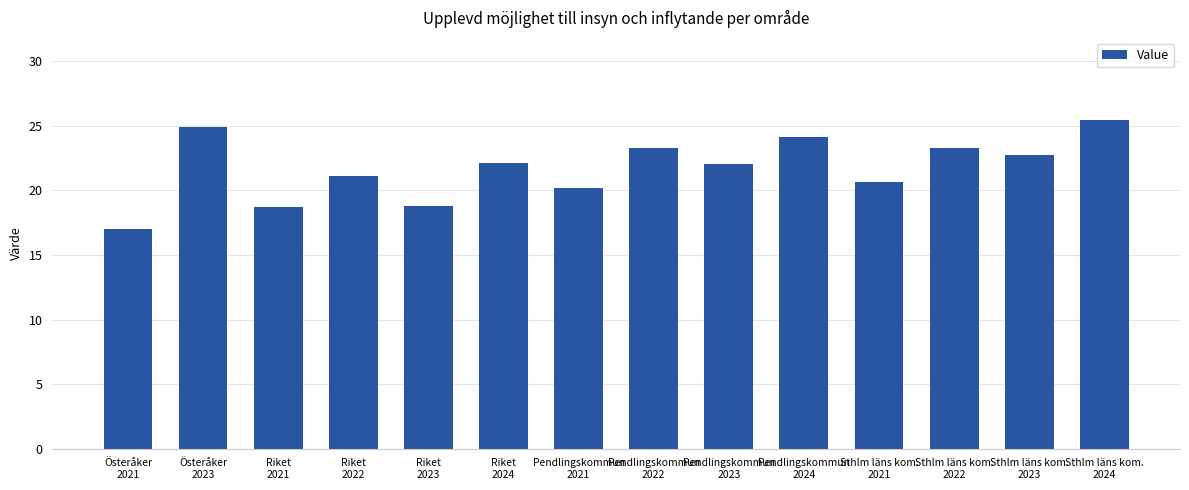

What is the smallest value displayed?

17.0